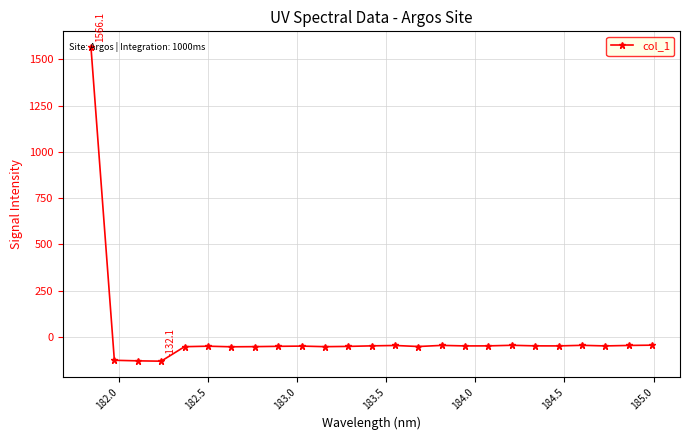

What is the difference between the second highest and minimum values?

86.6